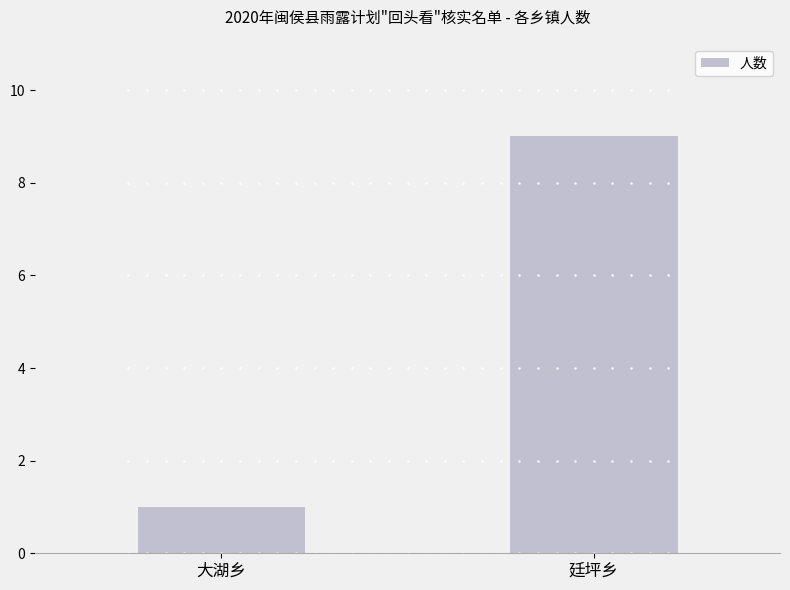

Approximately how many times larger is the value at 廷坪乡 compared to 大湖乡?

9.0